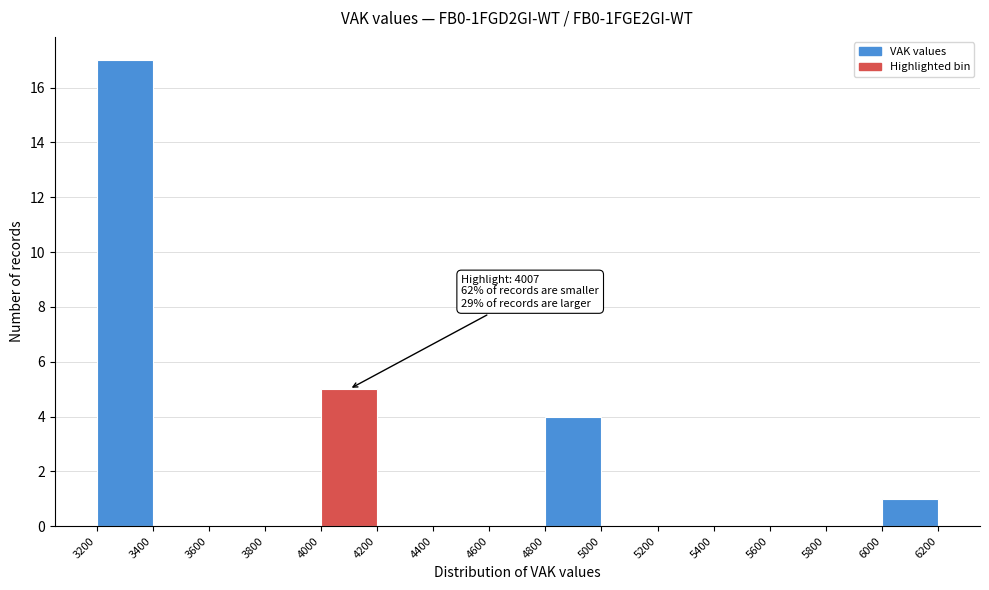

Over which range of the x-axis is the bar tallest?

3200 to 3400